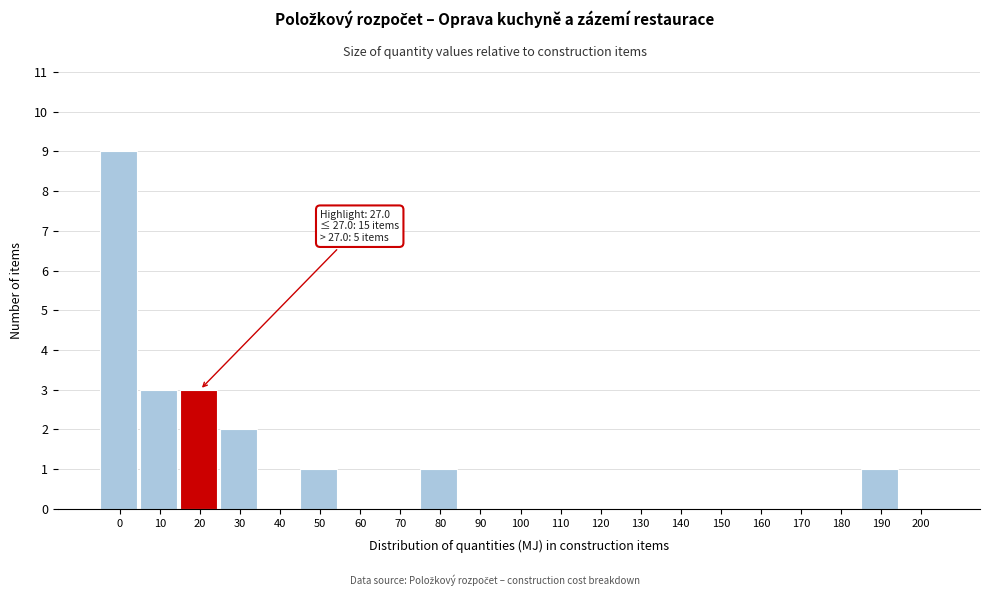

Reading left to right, list all the values displayed in this chart.

0=9	10=3	20=3	30=2	40=0	50=1	60=0	70=0	80=1	90=0	100=0	110=0	120=0	130=0	140=0	150=0	160=0	170=0	180=0	190=1	200=0